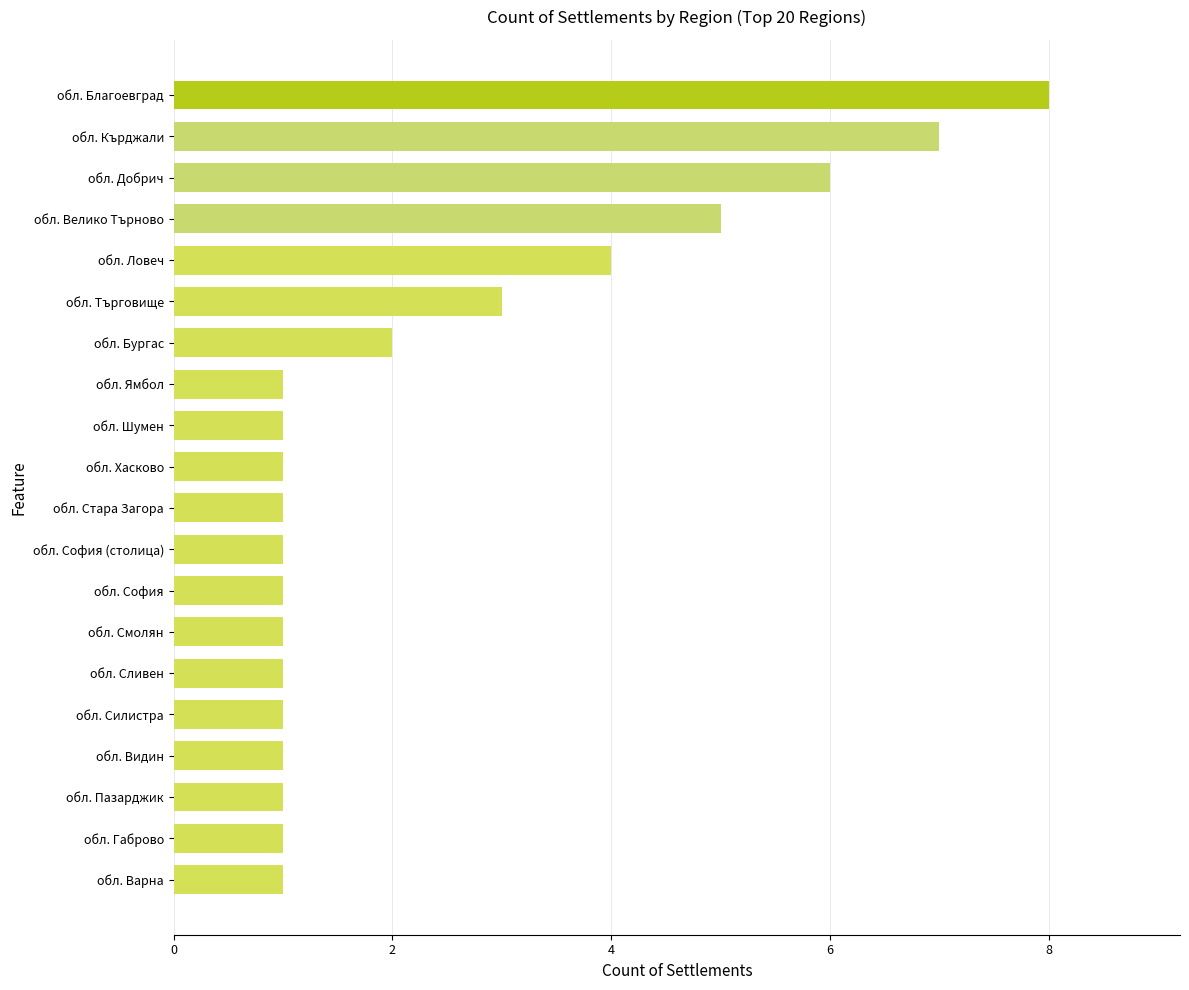

Does the chart contain stacked bars?

No